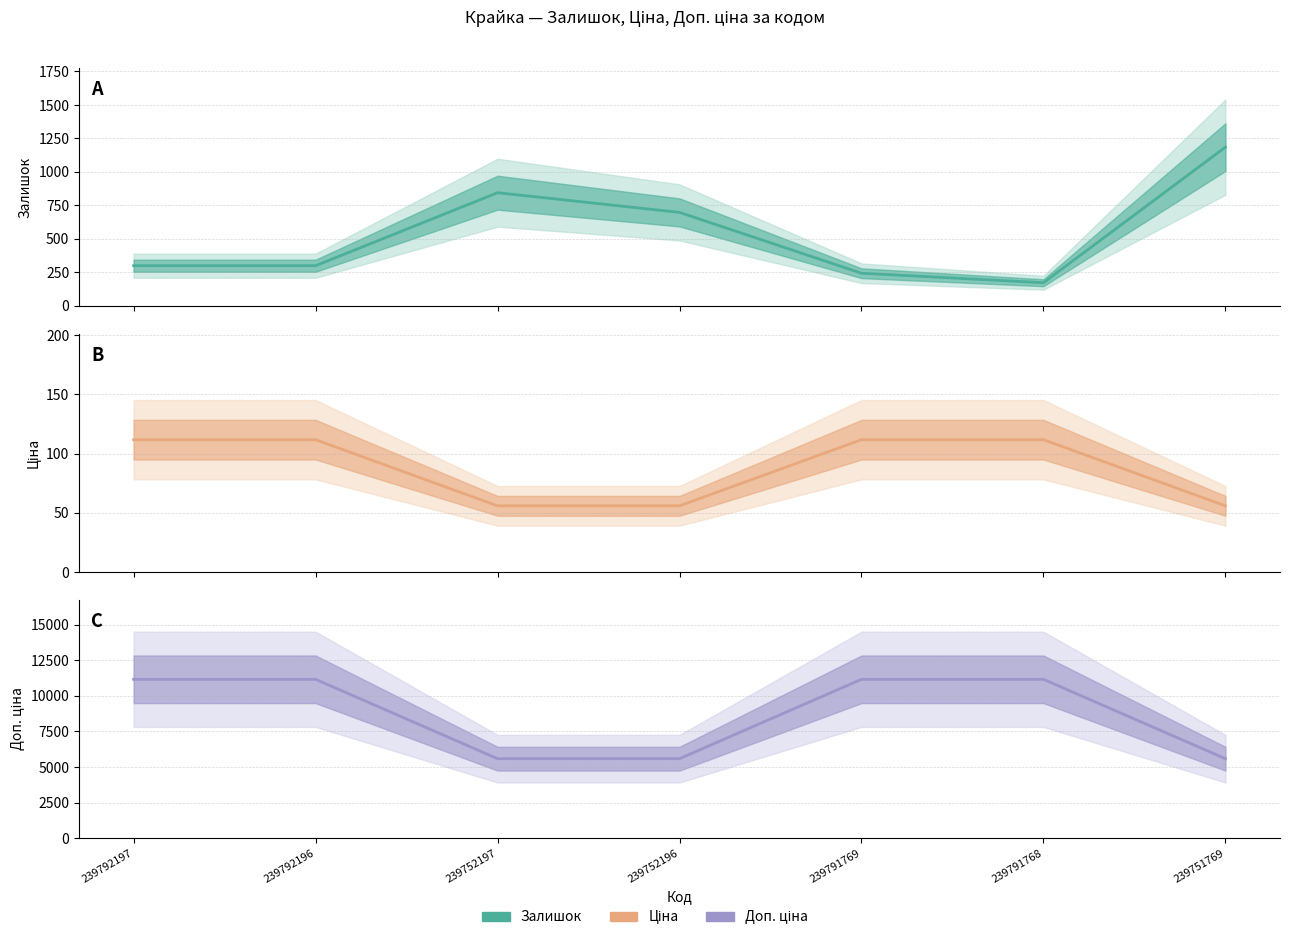

The Доп. ціна series shows 3447.2 at 239751769. True or false?

False